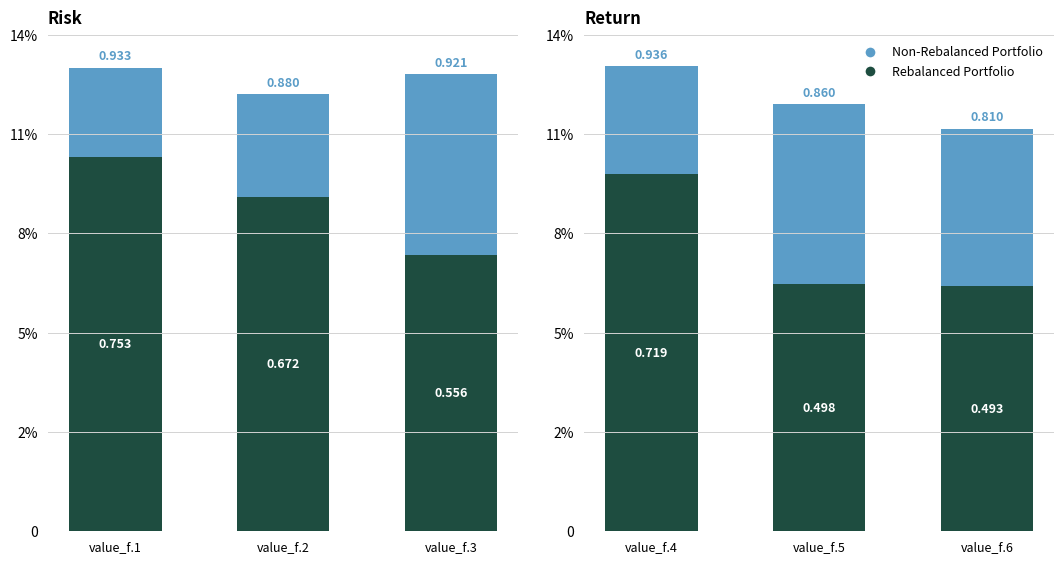

What are all the series names shown in the legend?

Non-Rebalanced Portfolio, Rebalanced Portfolio